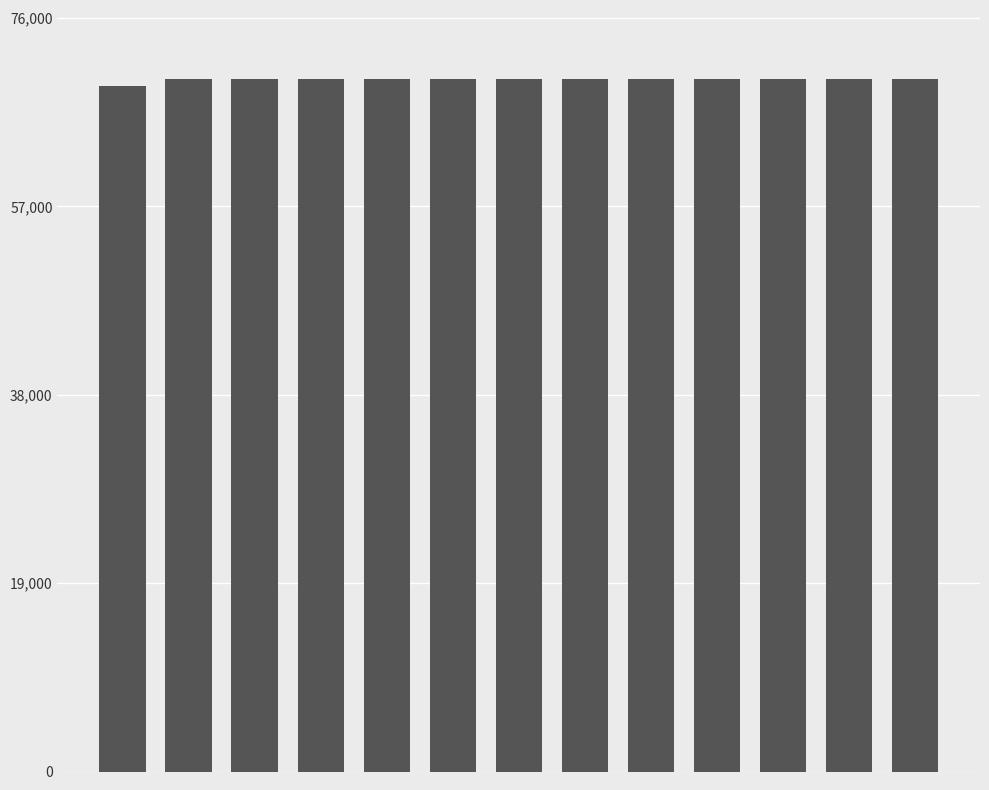

What is the sum of all values?

906896